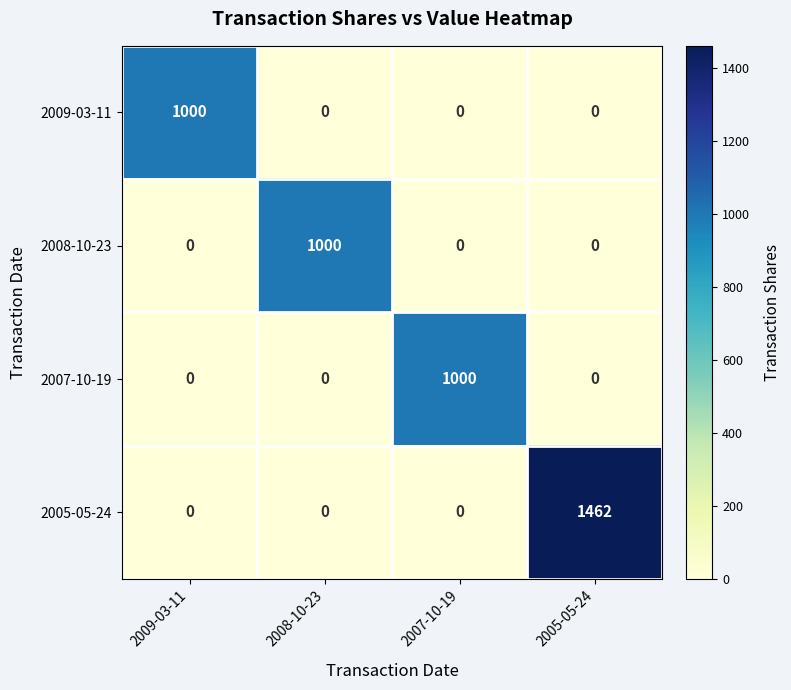

Count the number of data series in this chart.

4